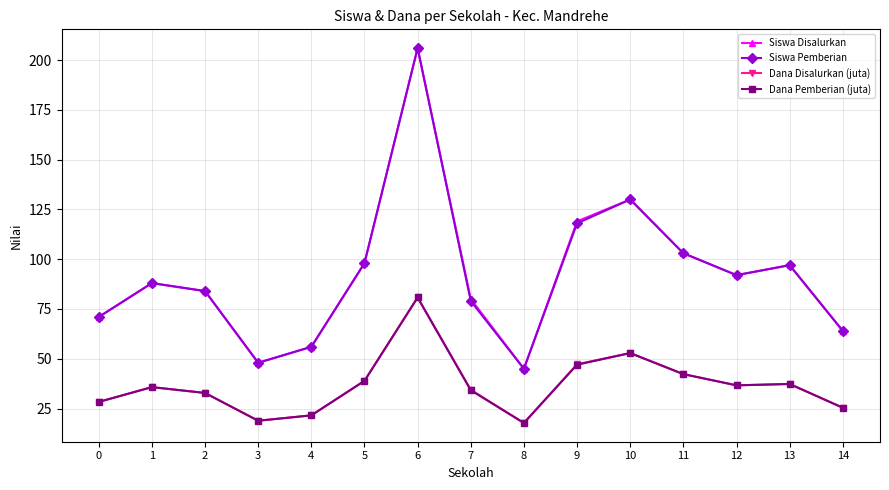

What are all the series names shown in the legend?

Siswa Disalurkan, Siswa Pemberian, Dana Disalurkan (juta), Dana Pemberian (juta)